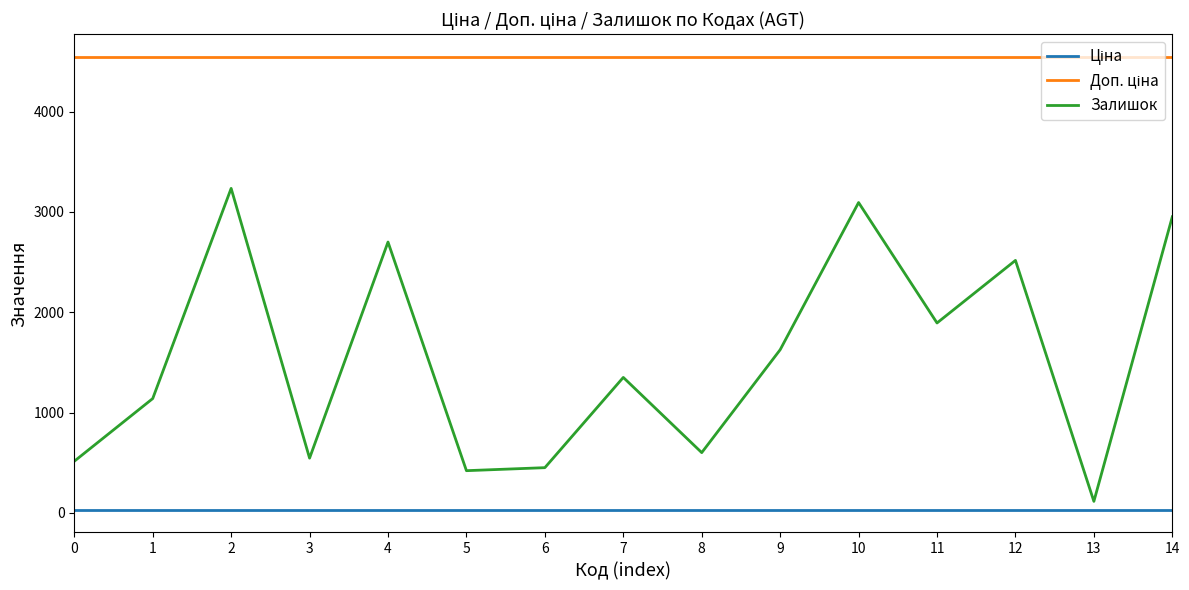

What is the difference between the maximum and minimum values in the Залишок series?

3121.0